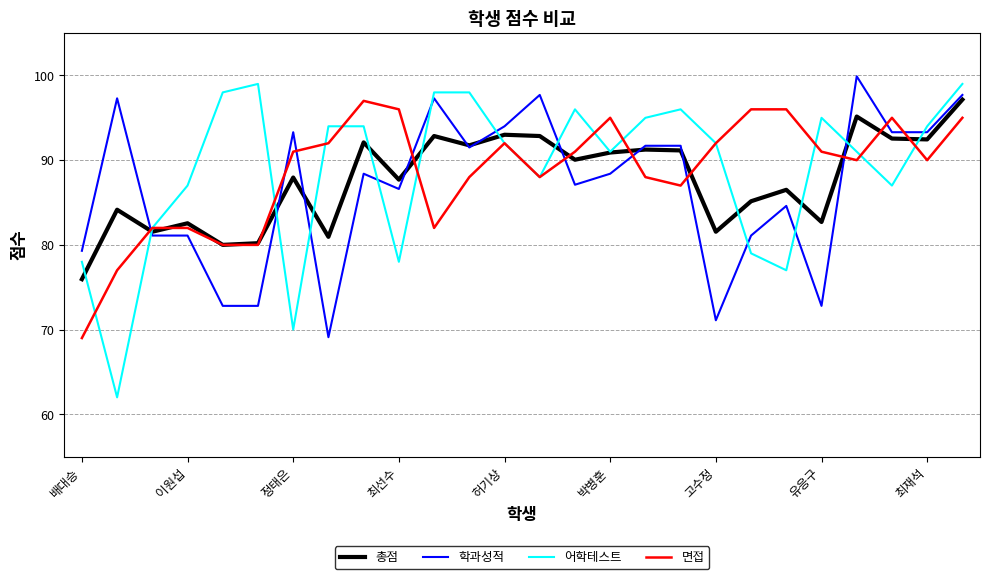

What is the highest value of the 학과성적 series?

99.9